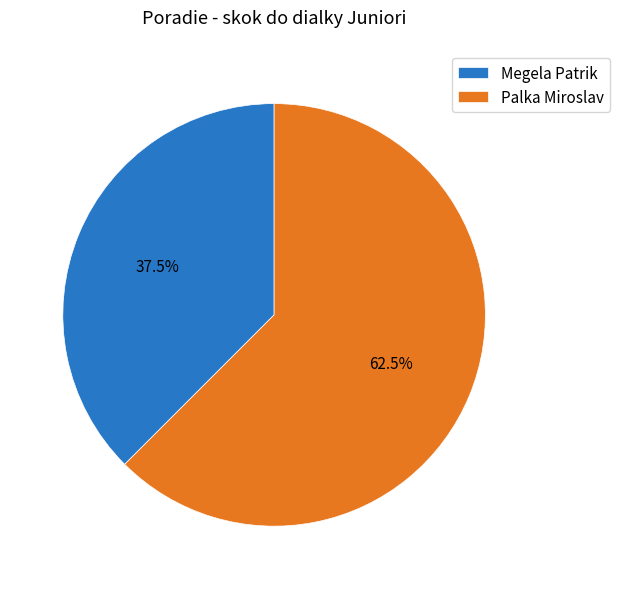

What percentage is NOT represented by Palka Miroslav?

37.5%